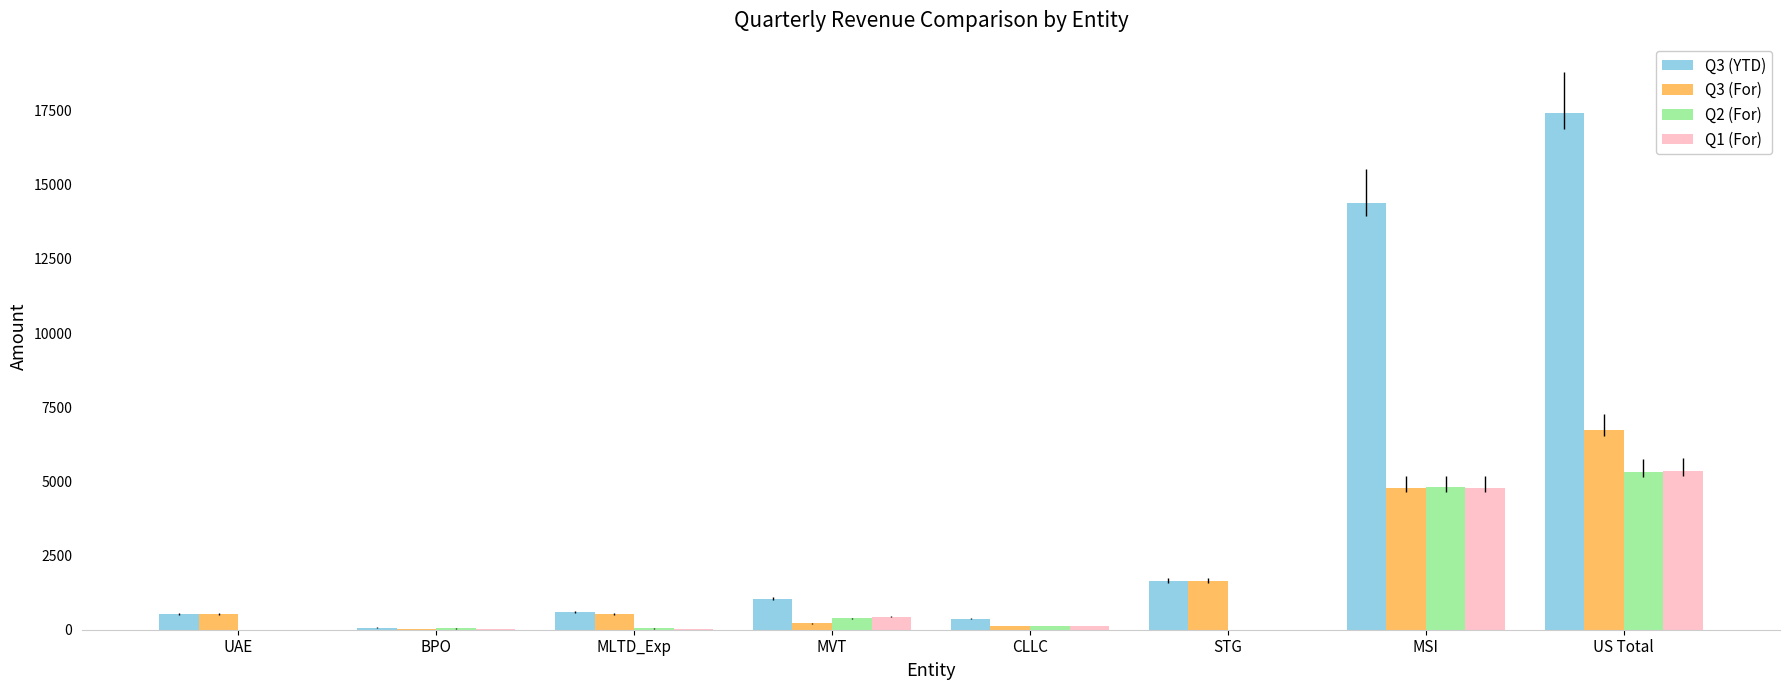

What is the sum of all Q3 (YTD) values?

36025.9